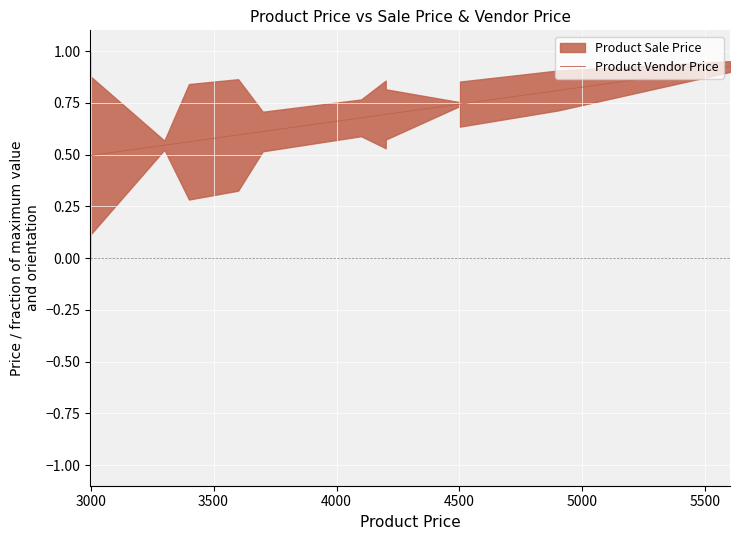

True or false: the data has more than 0 interior local peaks.

False